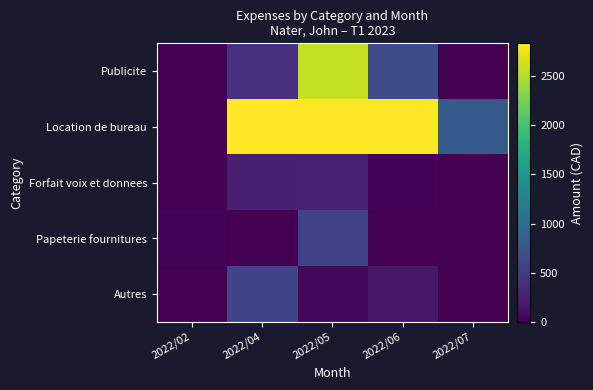

How many data points does each series have?

5